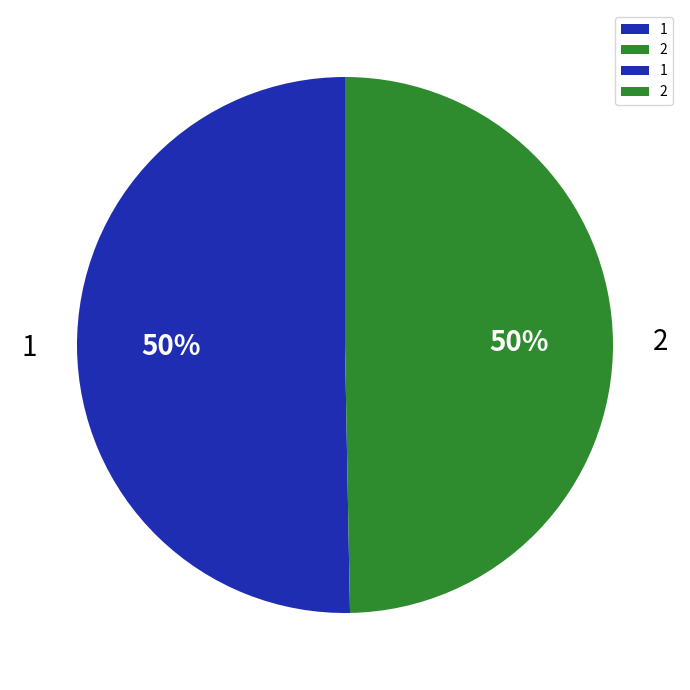

To the nearest percent, what is the combined percentage of 1 and 2?

100%